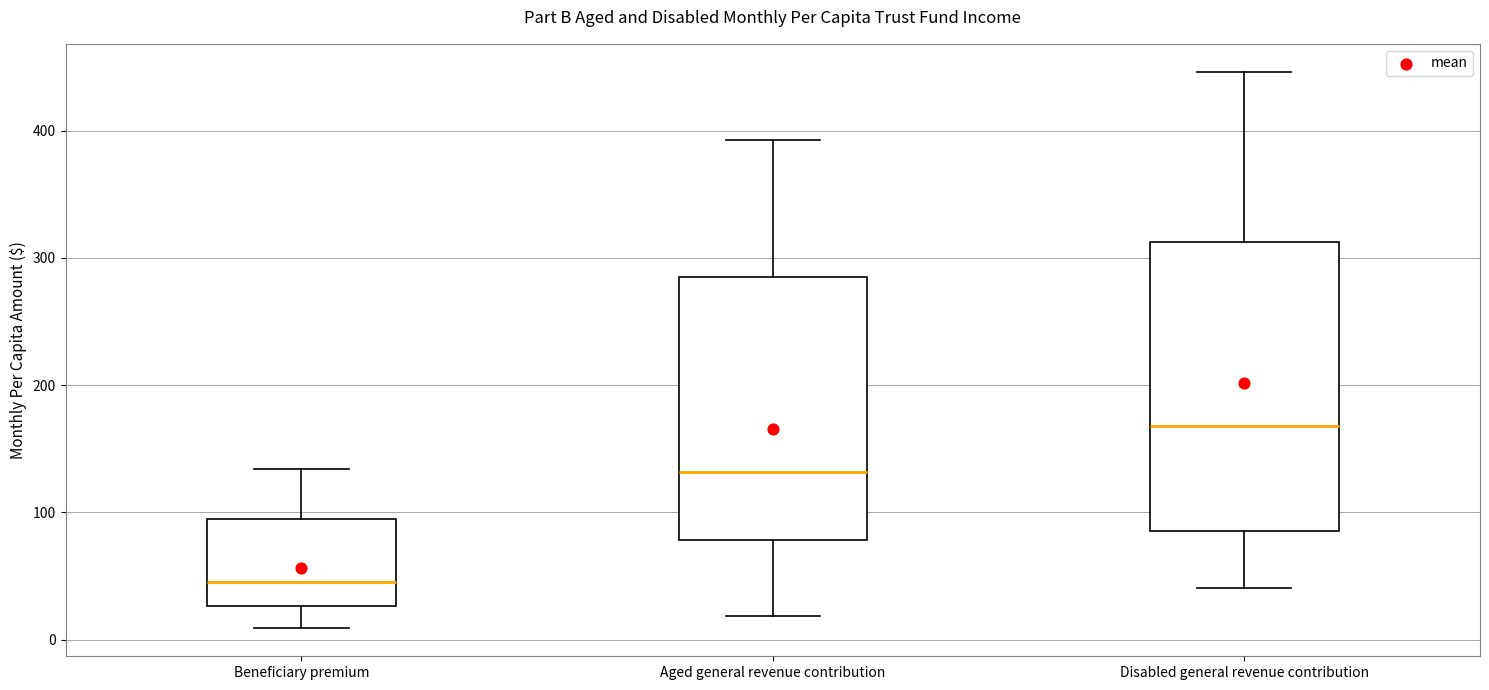

Which box is the tallest, from its lower edge to its upper edge?

Disabled general revenue contribution